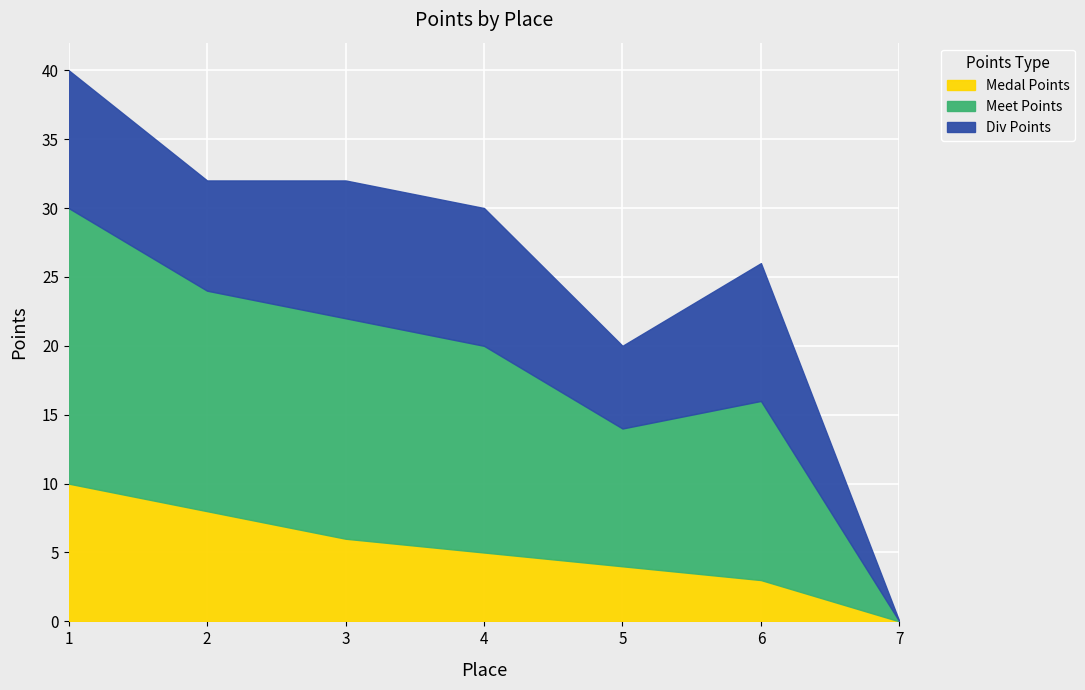

At 7, list the series in order from largest to smallest.

Medal Points, Meet Points, Div Points